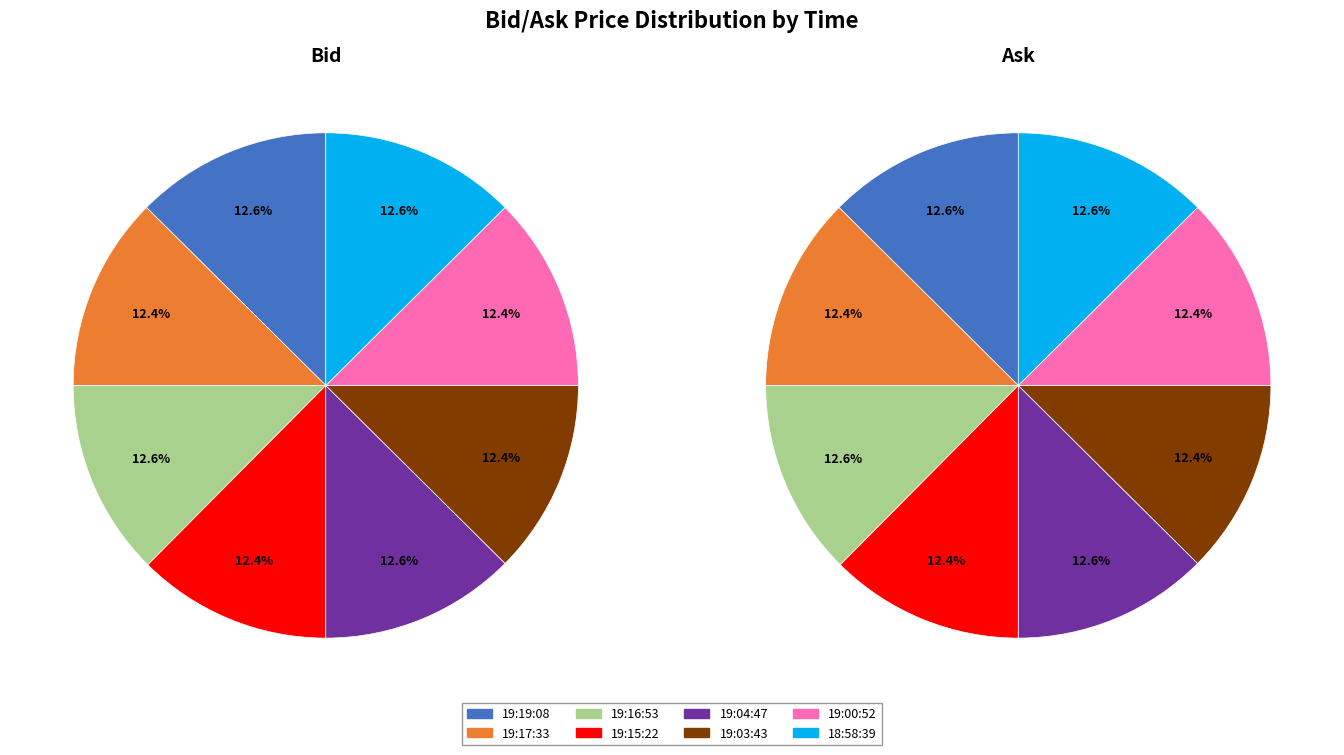

The 6 slice represents 3% of the pie. True or false?

False